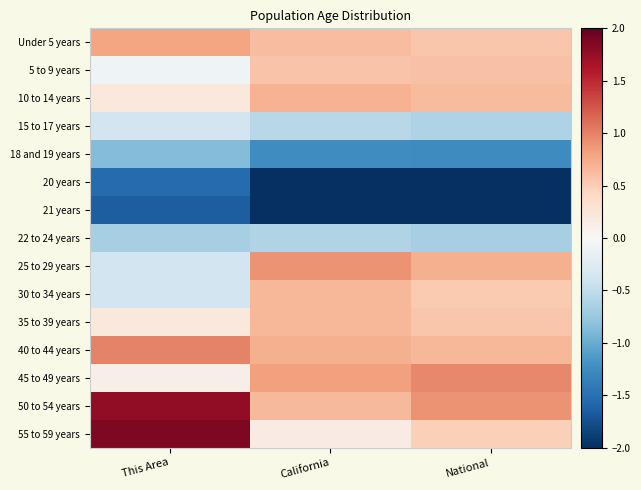

What is the difference between the highest and lowest values at California?

2.9